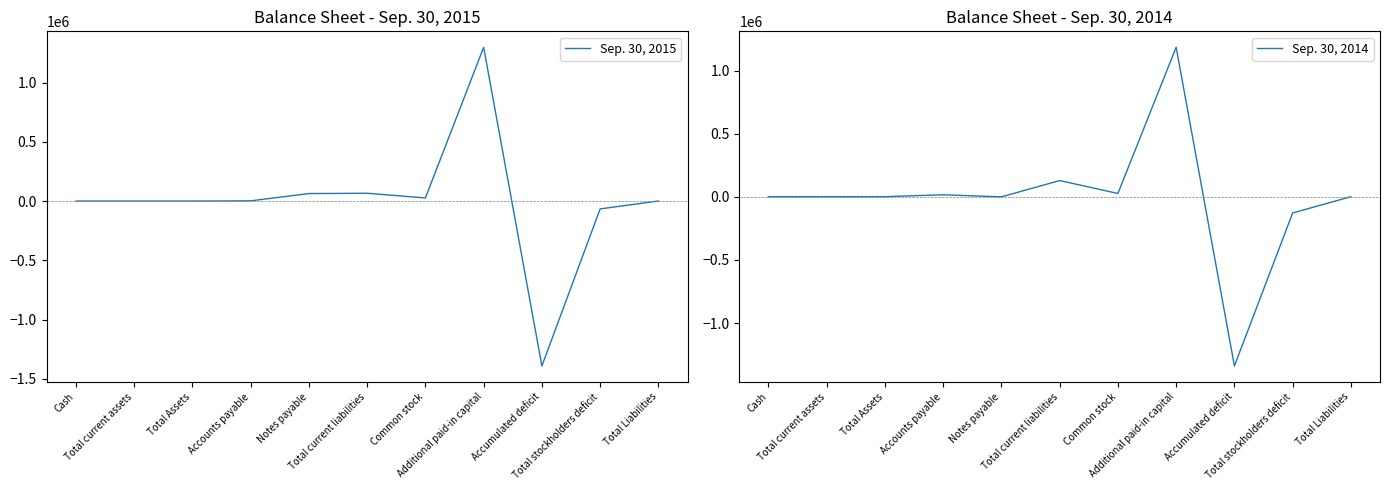

What is the value of the Sep. 30, 2014 point at the 3rd from the left?

1332